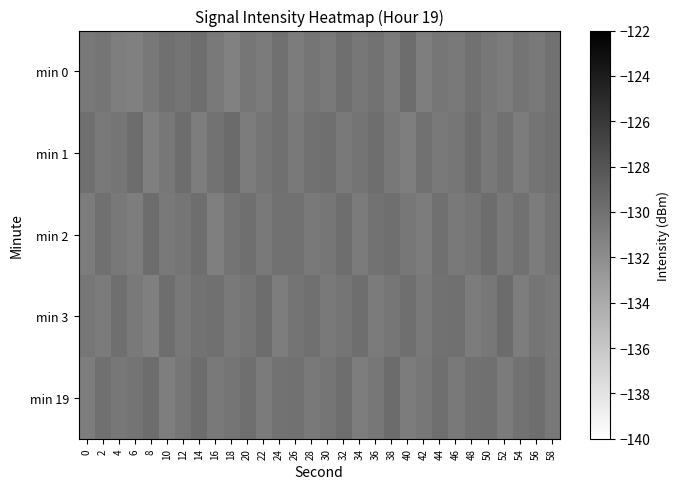

Which series has the largest range (max minus min)?

min 0